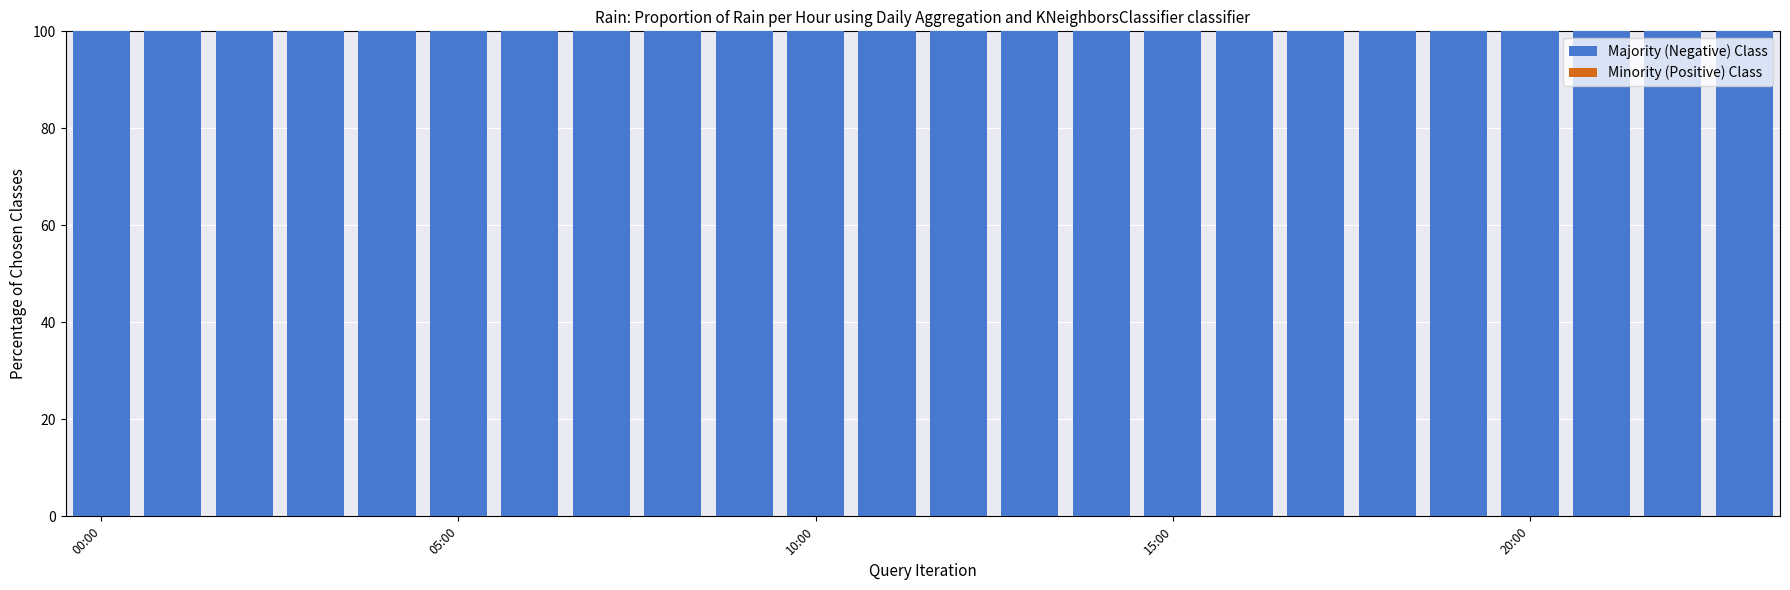

Between 10 and 14, which is larger?

10